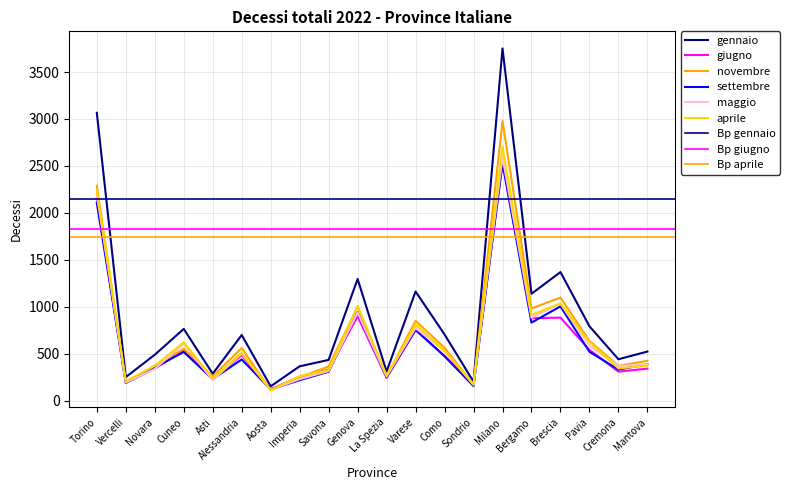

Rank the series by their maximum value, from lowest to highest.

settembre, giugno, maggio, aprile, novembre, gennaio